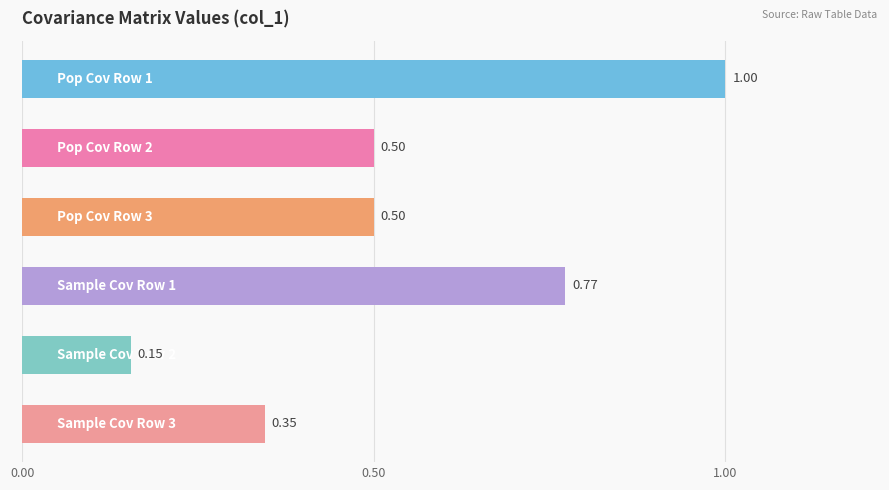

What is the sum of all values?

3.3